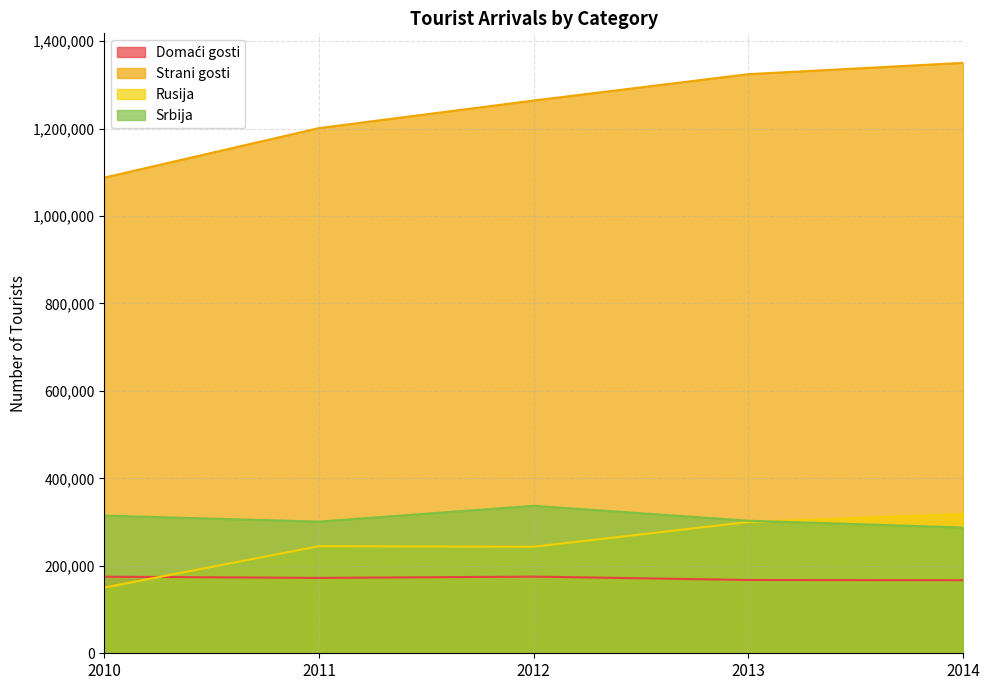

How many lines are shown in the chart?

4